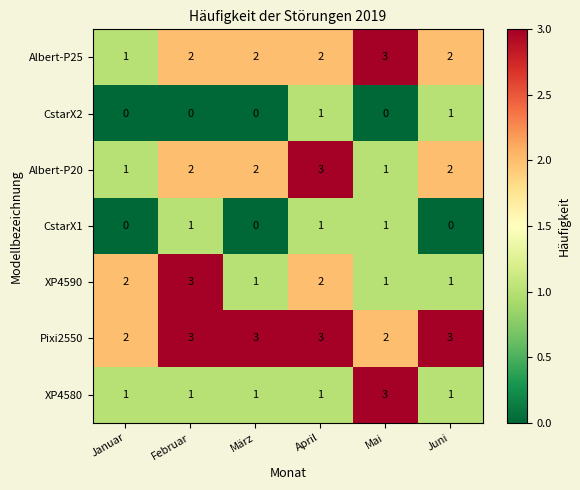

Which series has the largest total across all categories?

Pixi2550